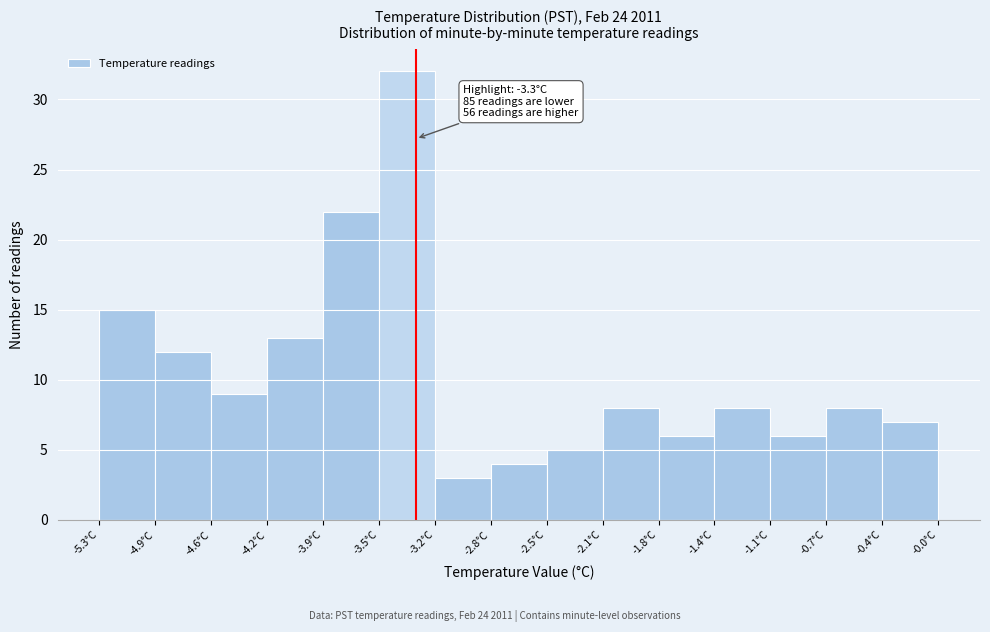

Over which range of the x-axis is the bar tallest?

-3.55 to -3.20